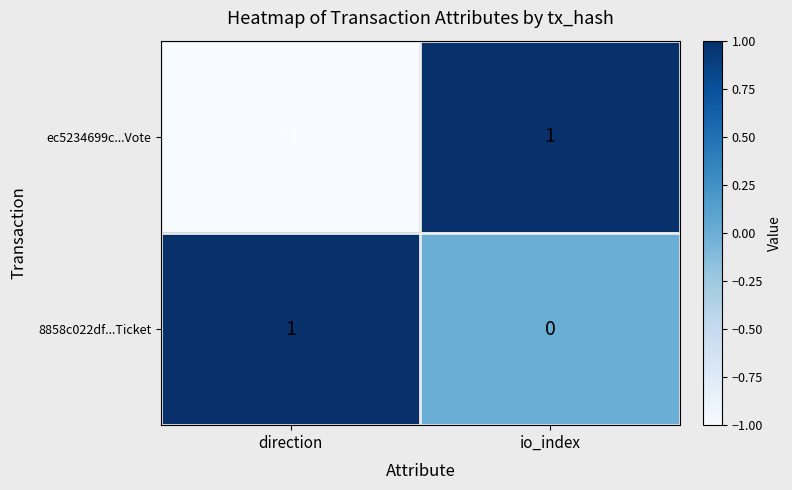

The 8858c022df...Ticket series shows 1 at direction. True or false?

True